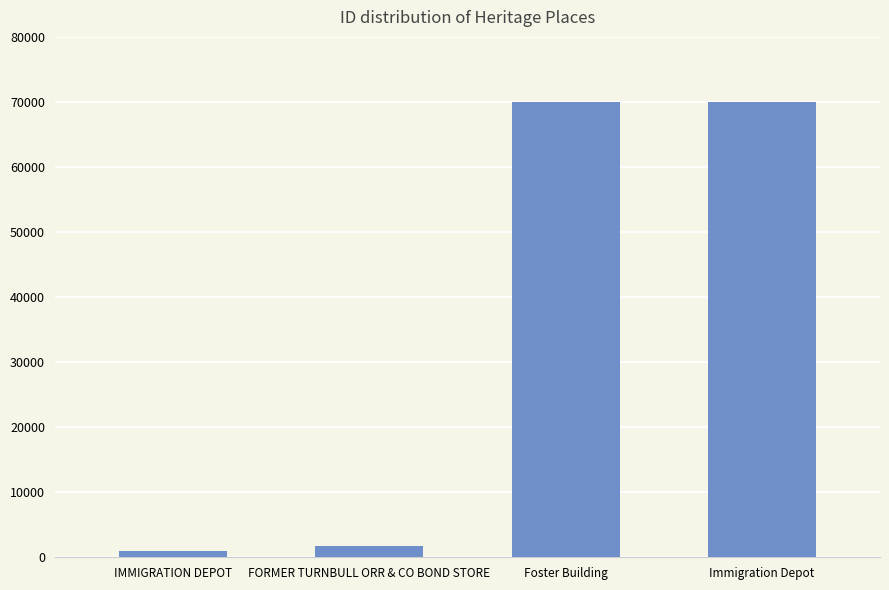

What is the value of the 4th bar from the left?

70022